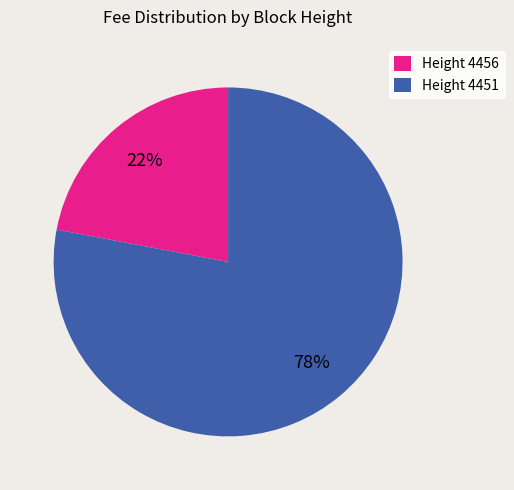

Is the sum of Height 4451 and Height 4456 greater than half?

Yes